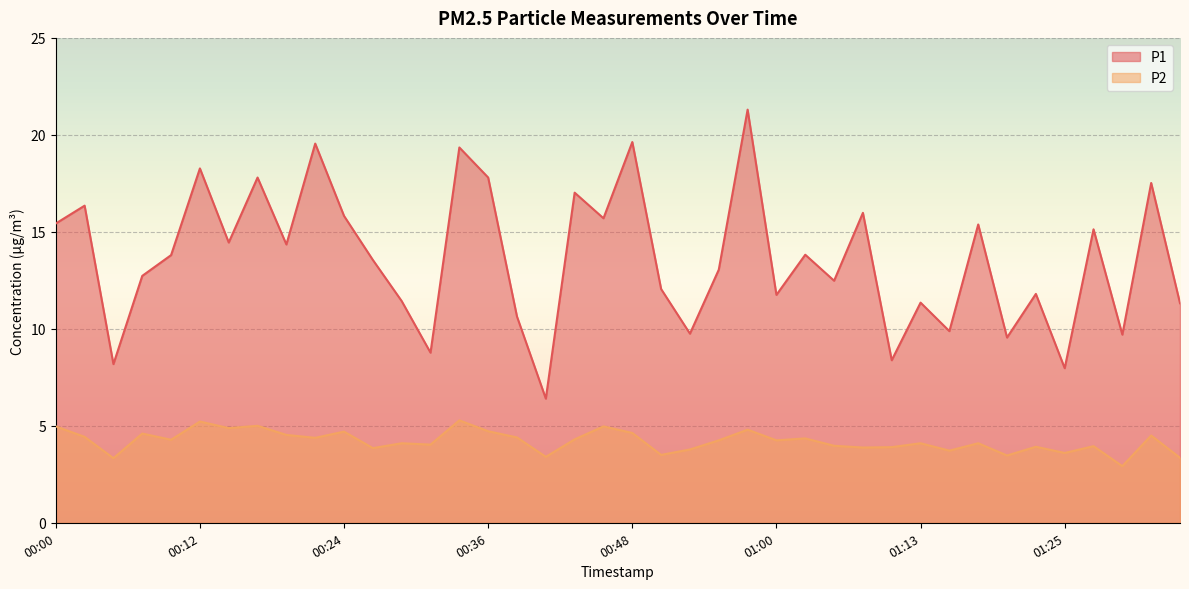

At how many categories does at least one series exceed 8?

38